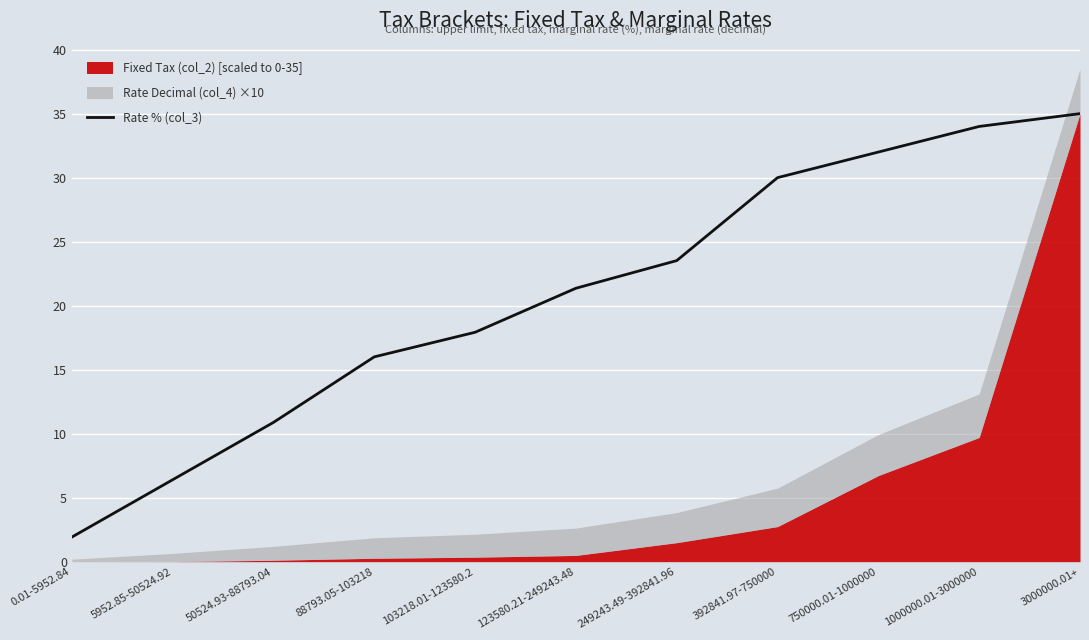

Reading left to right, list all the values displayed in this chart.

0.01-5952.84=1.9	5952.85-50524.92=6.4	50524.93-88793.04=10.9	88793.05-103218=16.0	103218.01-123580.2=17.9	123580.21-249243.48=21.4	249243.49-392841.96=23.5	392841.97-750000=30.0	750000.01-1000000=32.0	1000000.01-3000000=34.0	3000000.01+=35.0